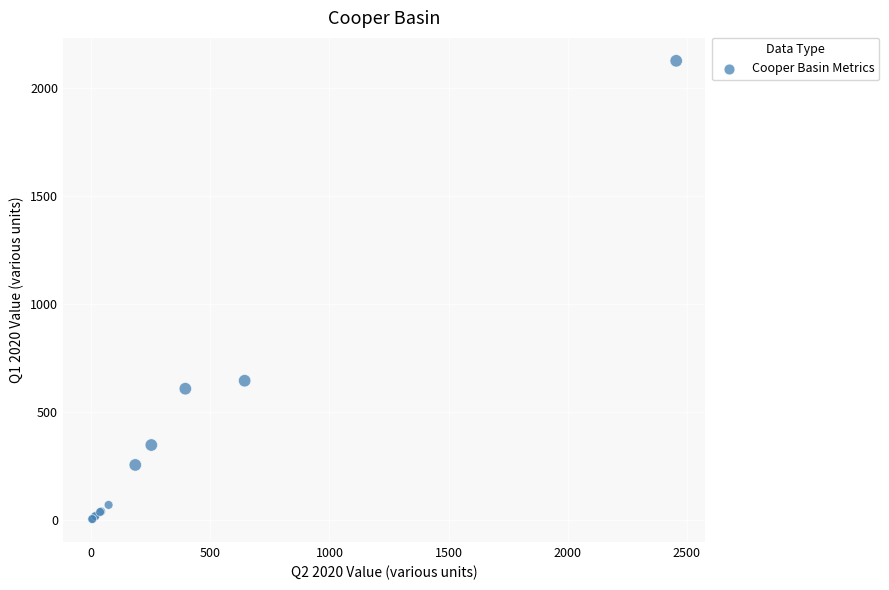

What Y value in the scatter plot is closest to 1064?

644.7